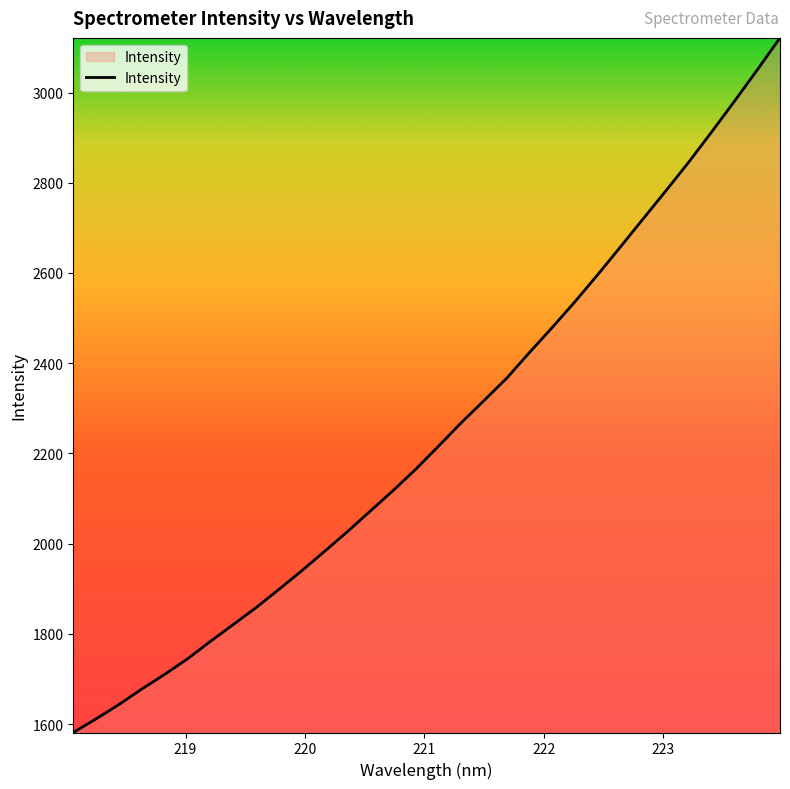

What is the maximum value shown in the chart?

3121.2